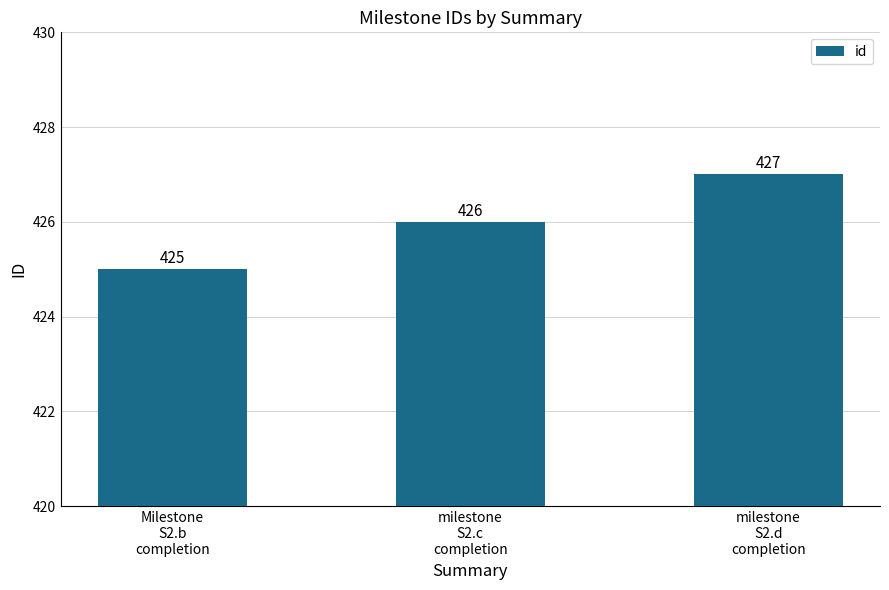

True or false: the data shows 217 at milestone
S2.c
completion.

False